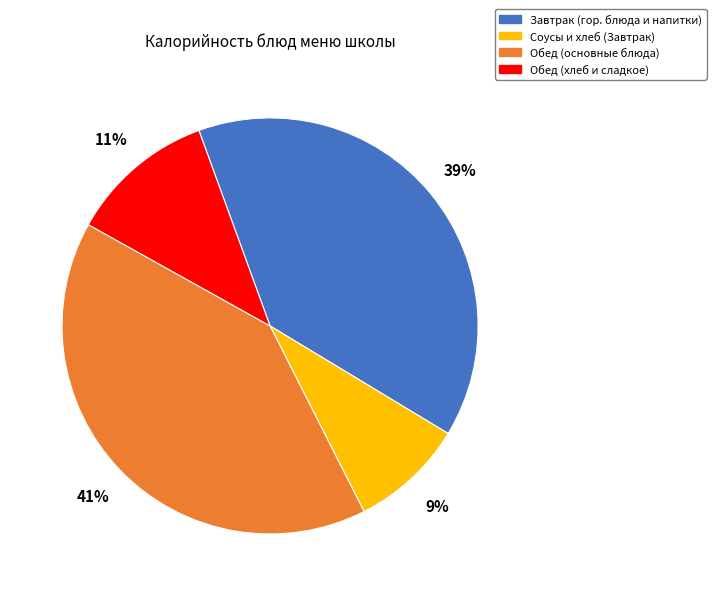

How many segments does this pie chart have?

4